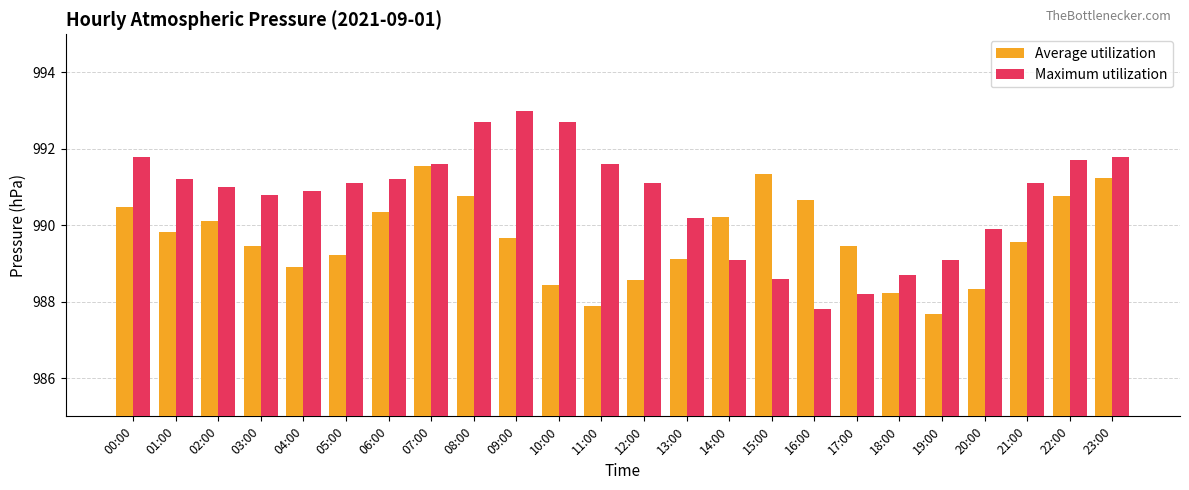

At how many categories does at least one series exceed 992?

3